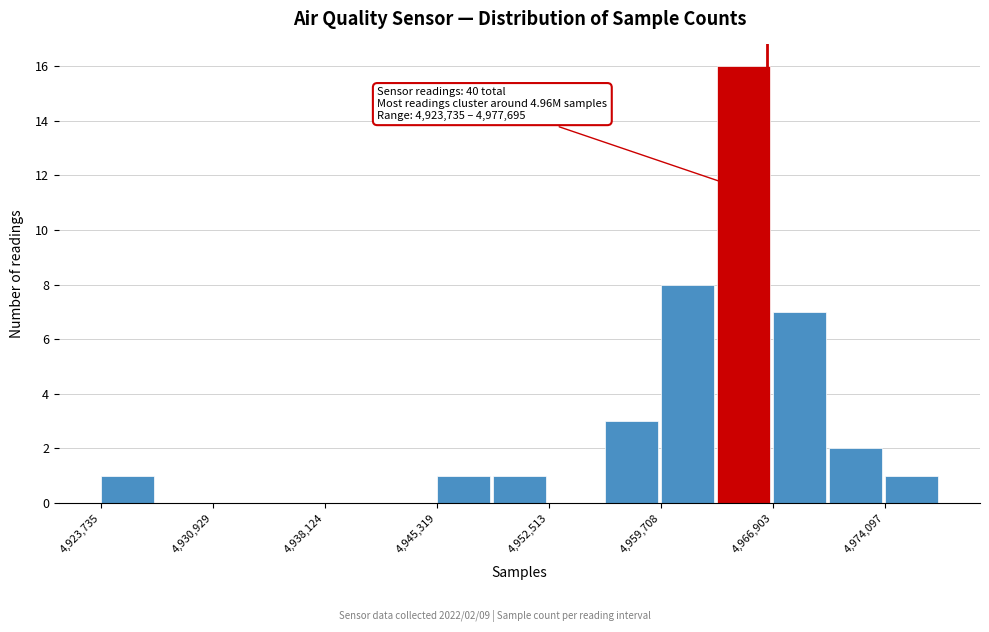

Around what value on the x-axis is the tallest bar? Give the approximate position of its centre, as read against the axis.

4965000